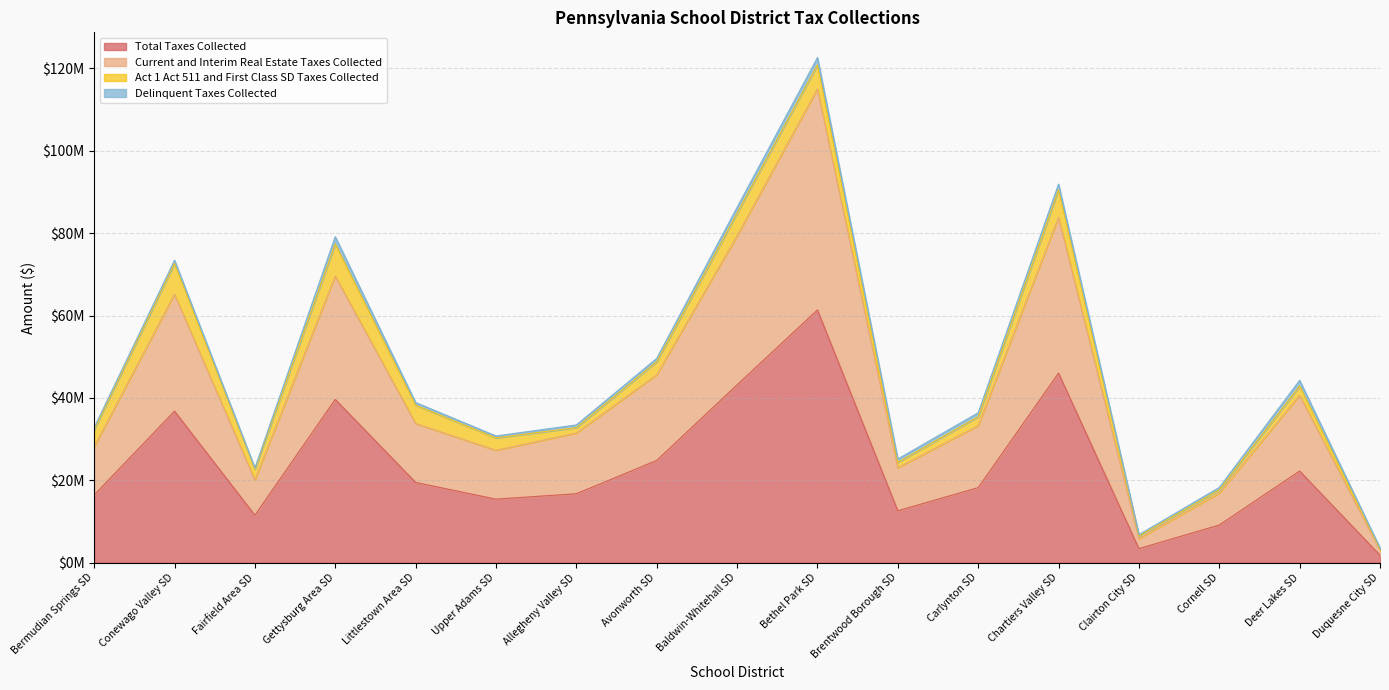

What are all the series names shown in the legend?

Total Taxes Collected, Current and Interim Real Estate Taxes Collected, Act 1 Act 511 and First Class SD Taxes Collected, Delinquent Taxes Collected